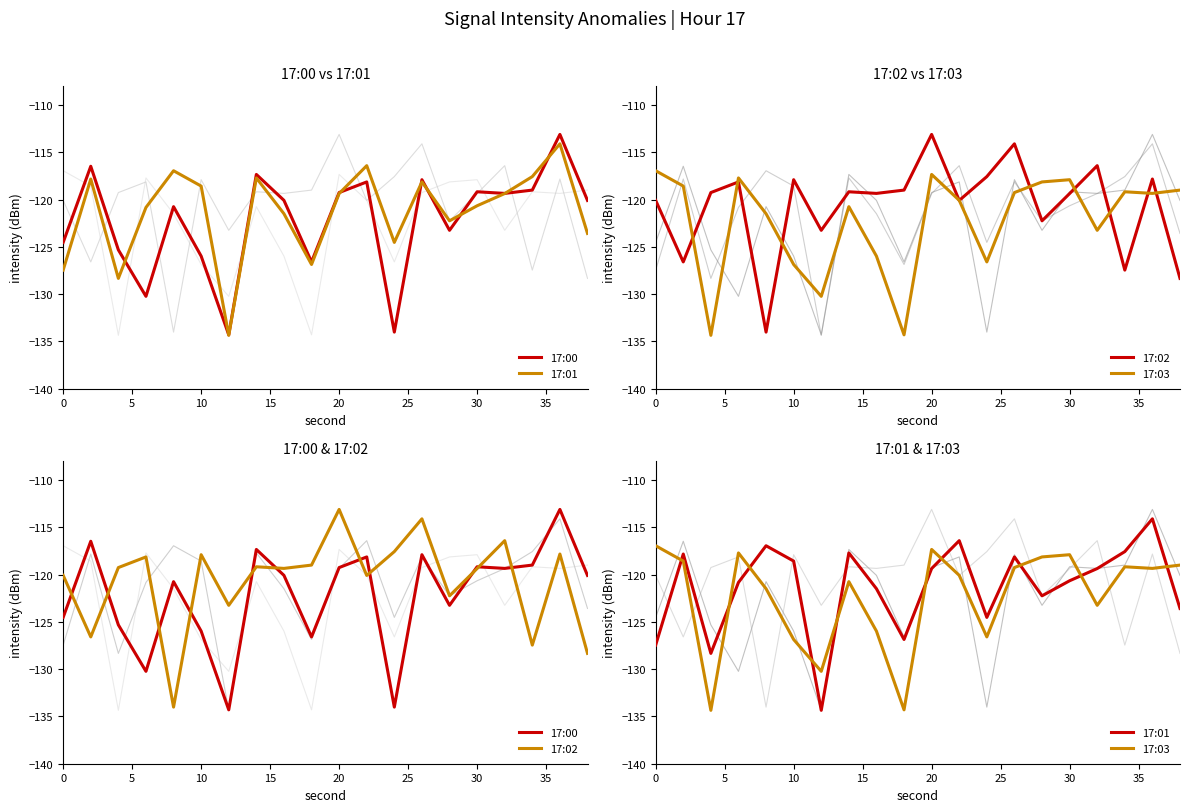

The 17:01 series shows -127.4 at 0. True or false?

True